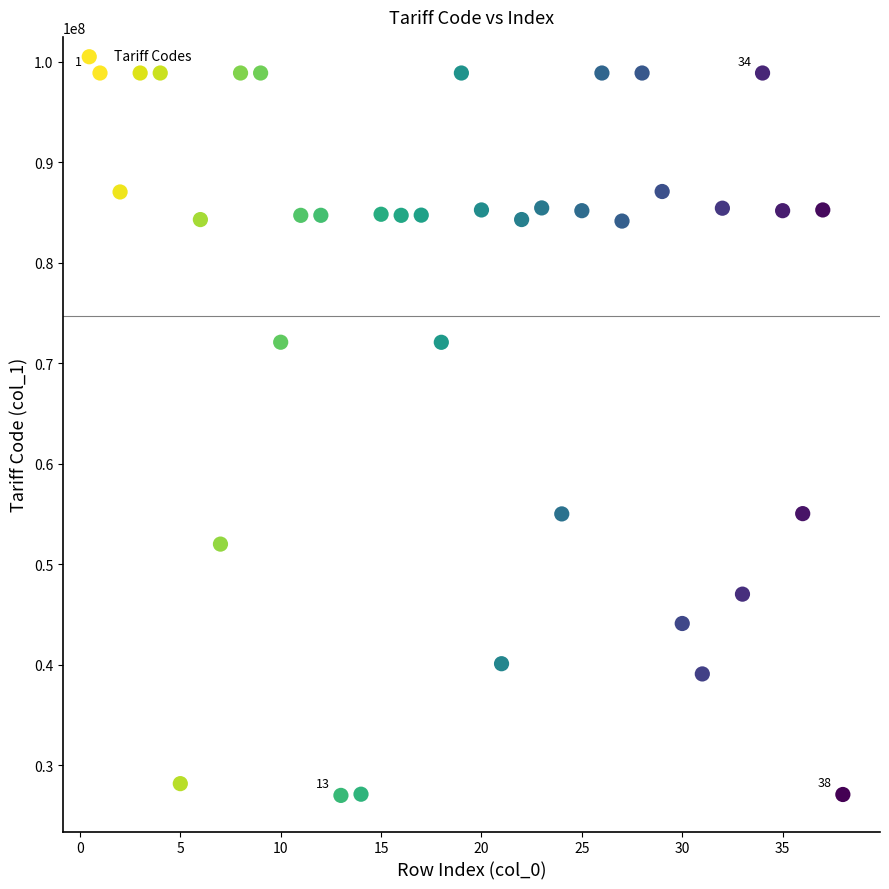

What is the range of X values (max minus min)?

37